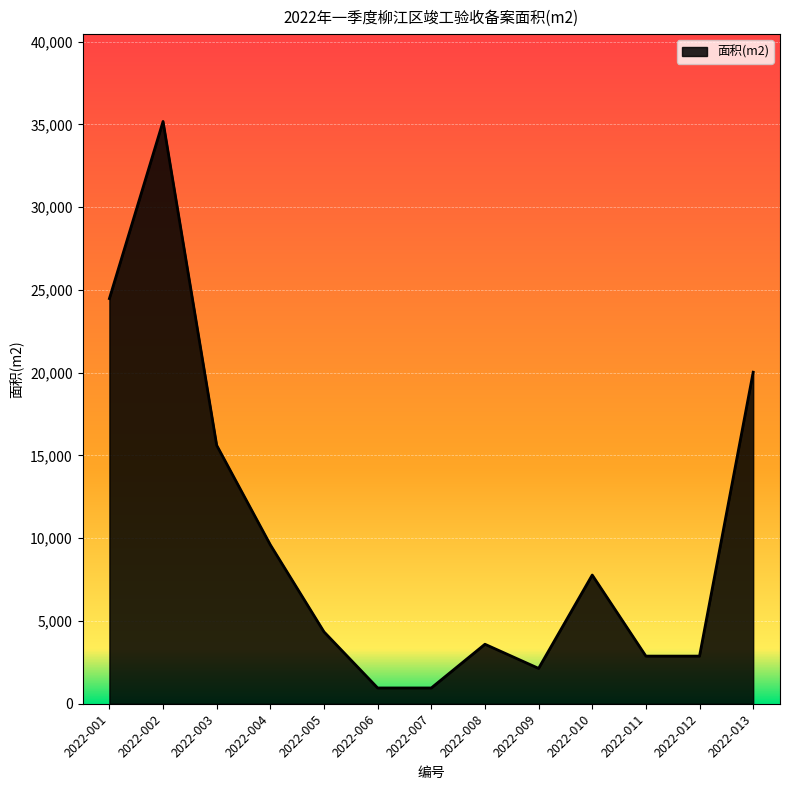

What value does the data have at 2022-013?

20027.8